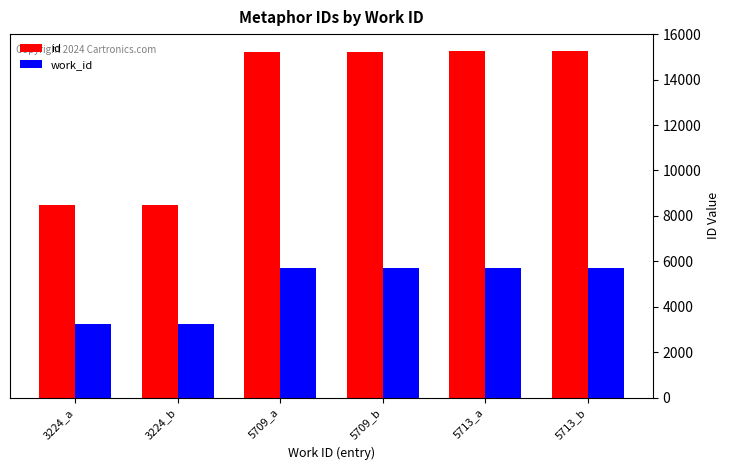

What is the minimum value for id?

8466